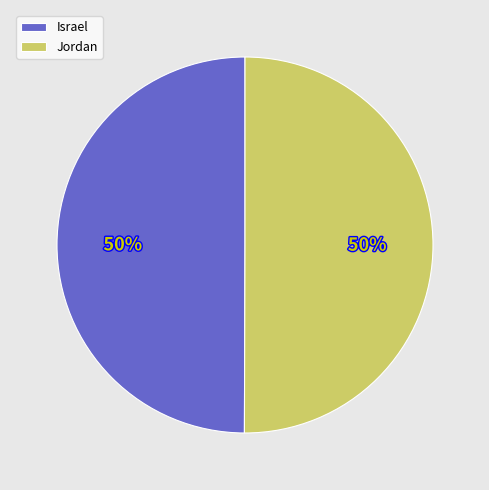

What is the ratio of the value at Jordan to the value at Israel?

1.0